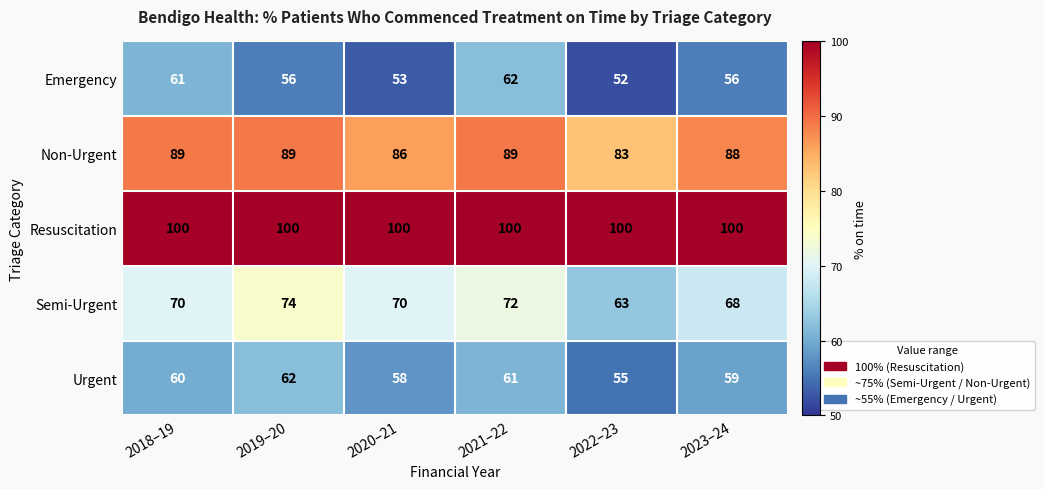

What is the total value across all series at 2020–21?

367